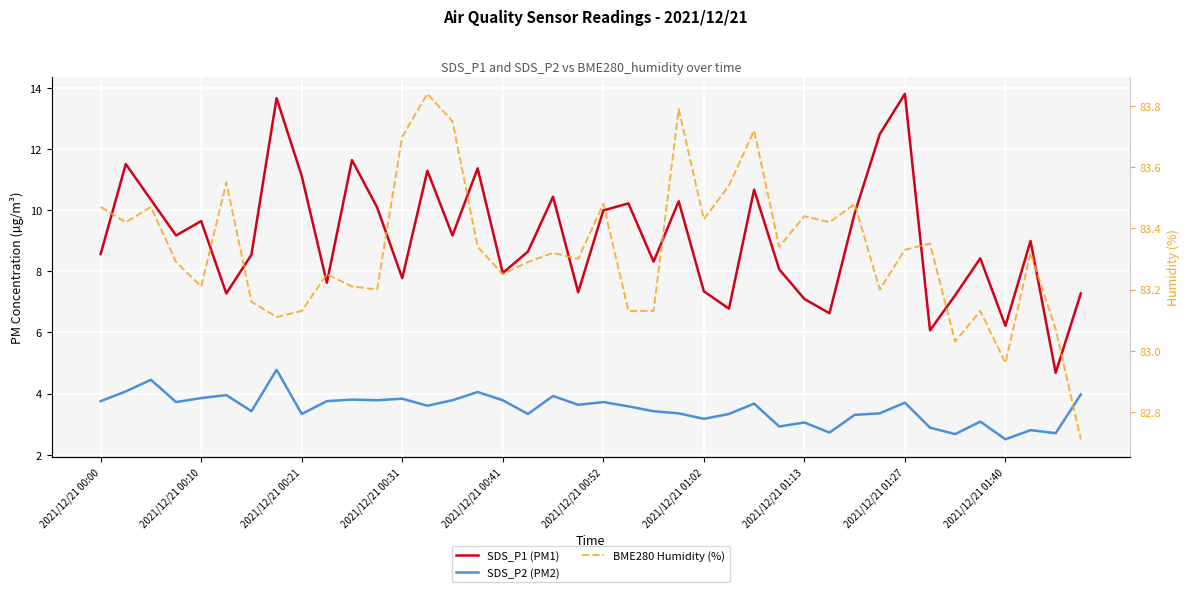

What is the sum of the SDS_P2 (PM2) values at 39 and 14?

7.8